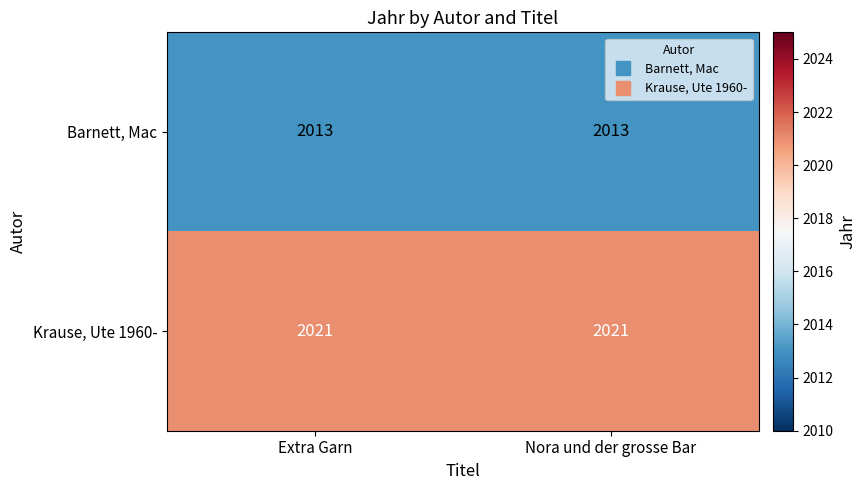

At Extra Garn, list the series in order from smallest to largest.

Barnett, Mac, Krause, Ute 1960-